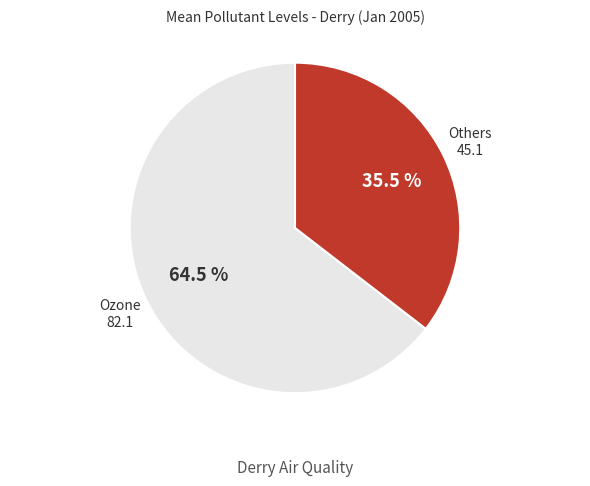

Does any single category account for the majority?

Yes